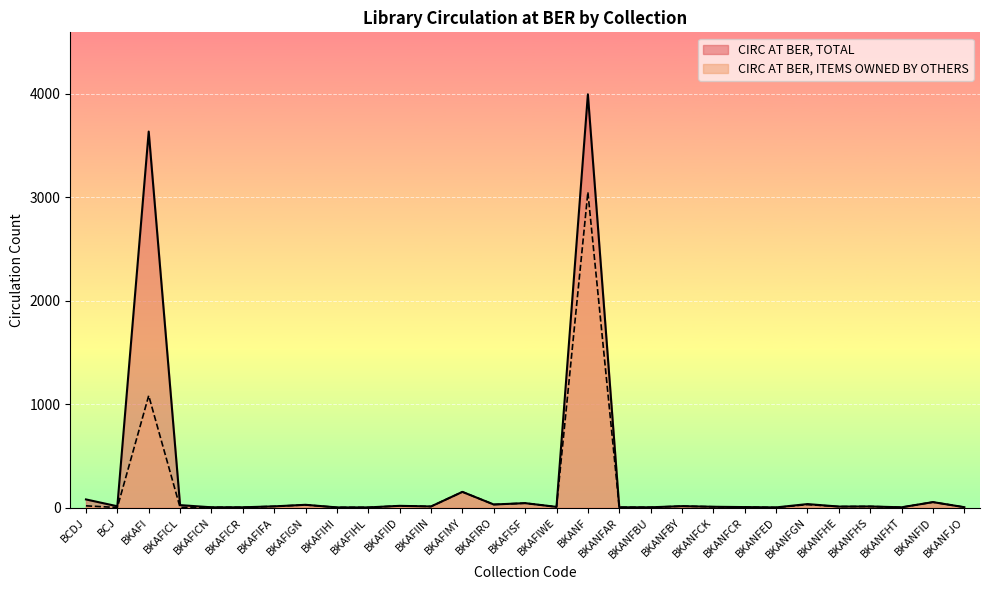

What are all the series names shown in the legend?

CIRC AT BER, TOTAL, CIRC AT BER, ITEMS OWNED BY OTHERS